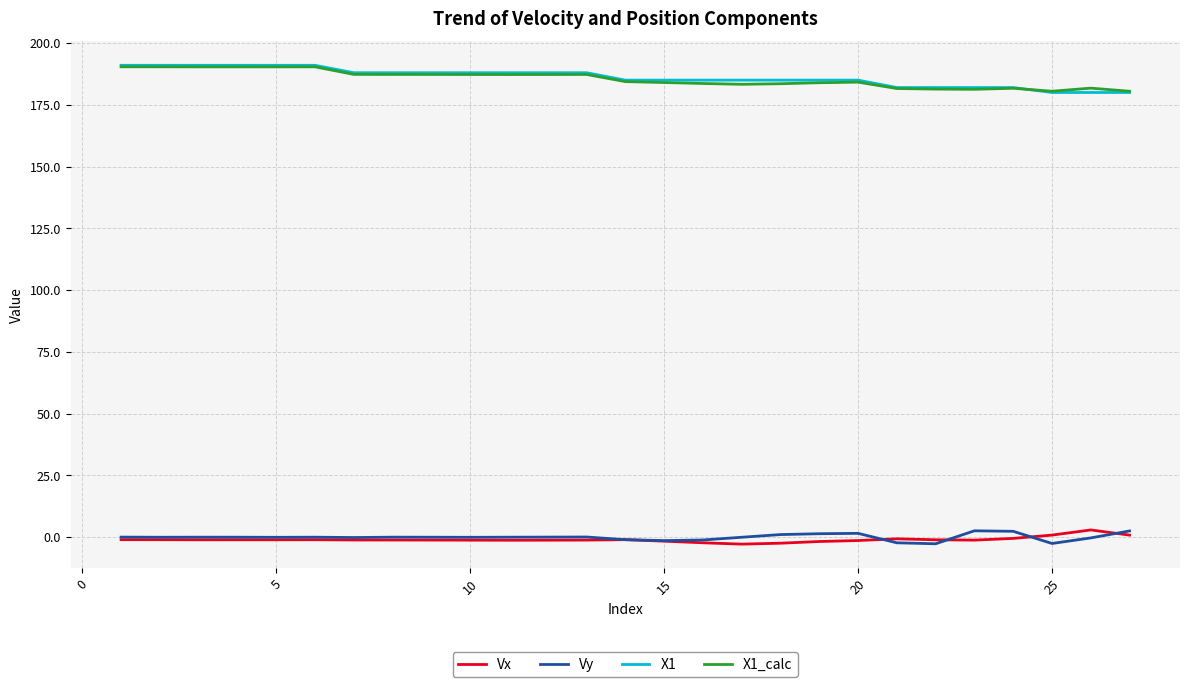

What is the sum of all X1_calc values?

5009.2